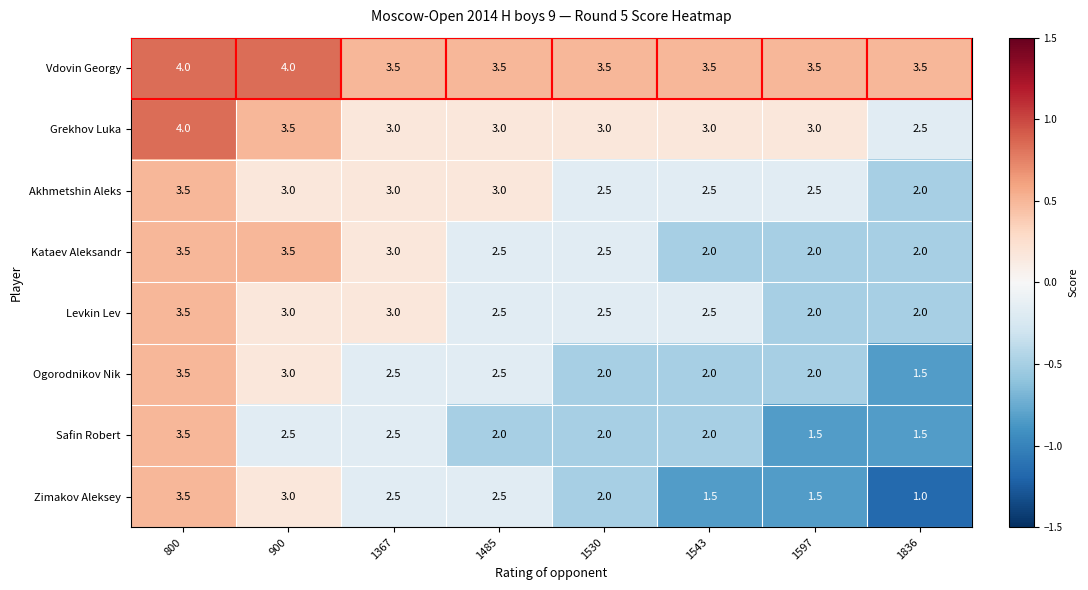

At which label does Akhmetshin Aleks first exceed 3?

800